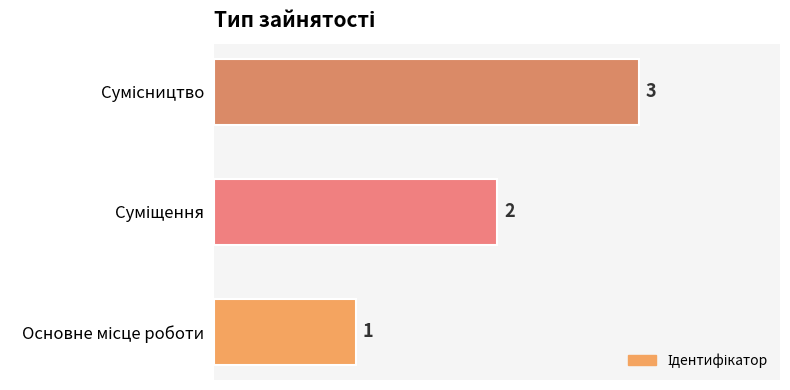

Count the values in the range 1 to 3.

3